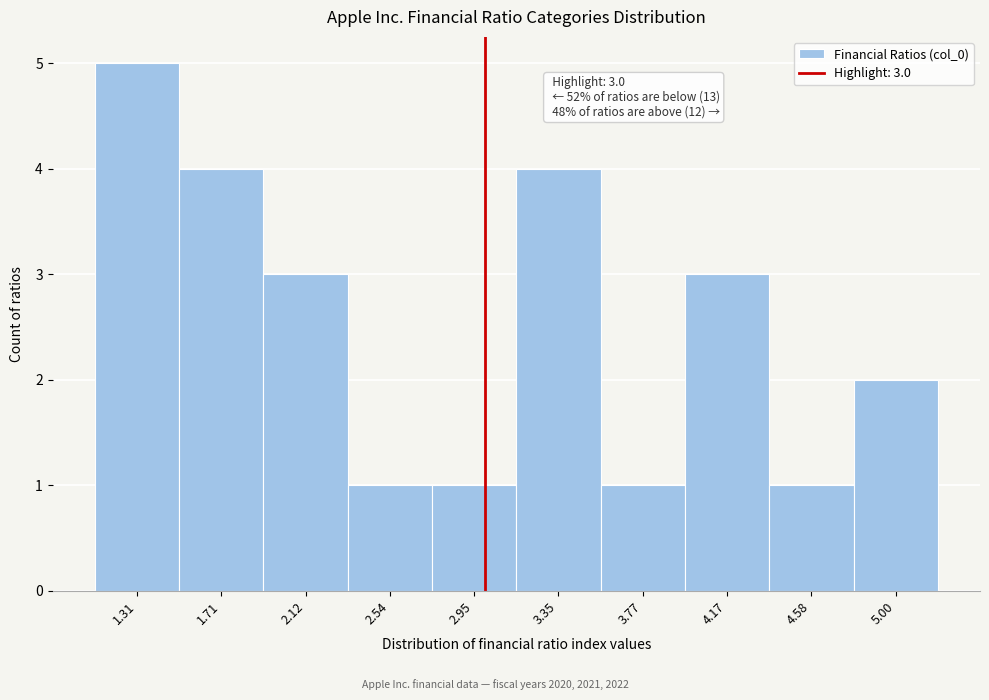

Over which range of the x-axis is the bar tallest?

1.10 to 1.51